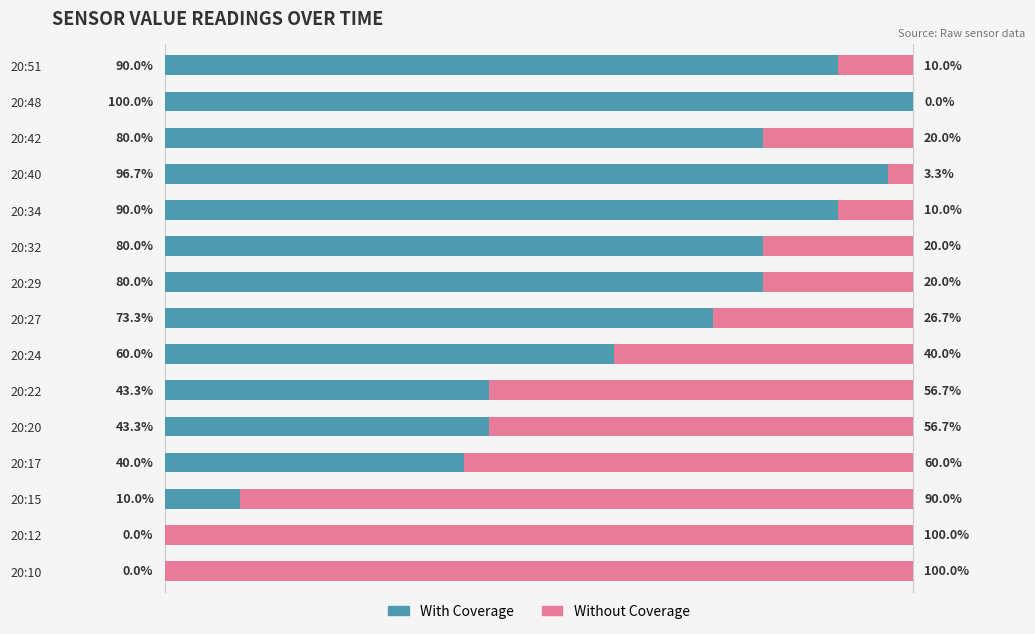

At which label does With Coverage reach its peak?

20:48